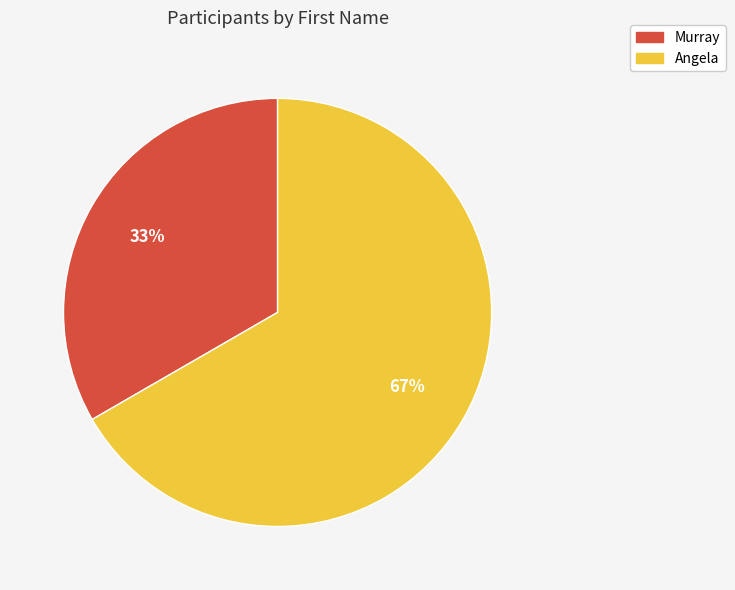

To the nearest percent, what percentage of the pie is Angela?

67%